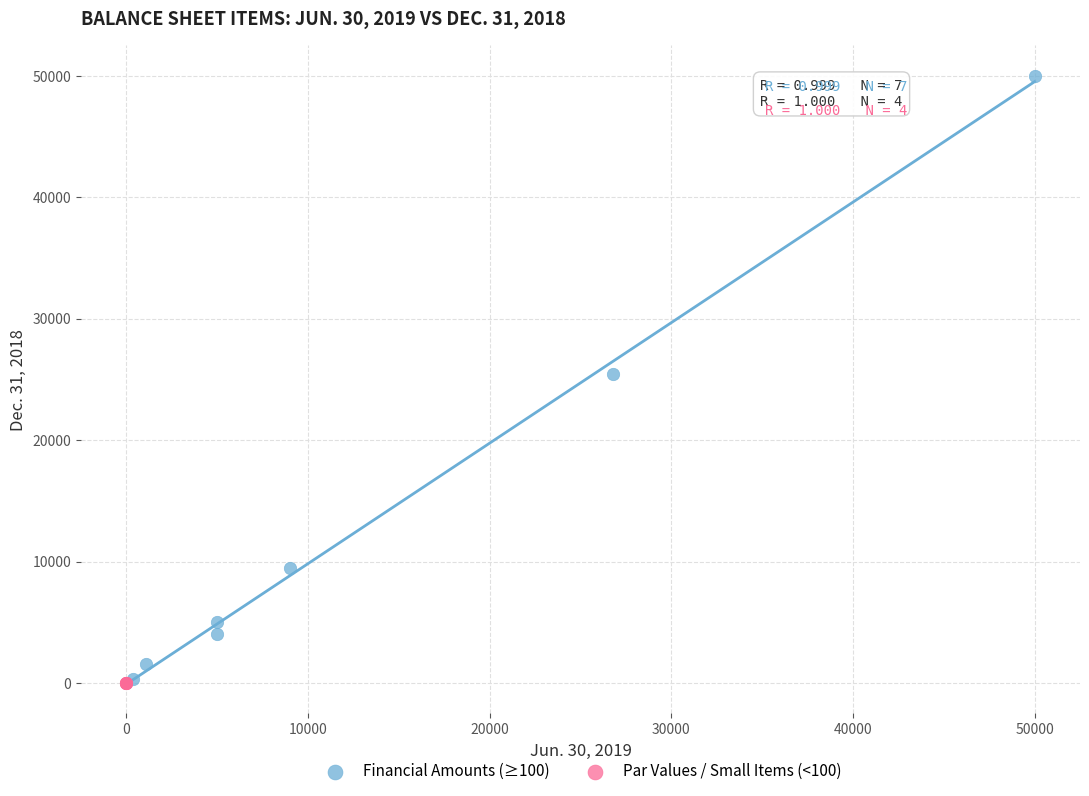

Which series contains the highest Y value?

Financial Amounts (≥100)